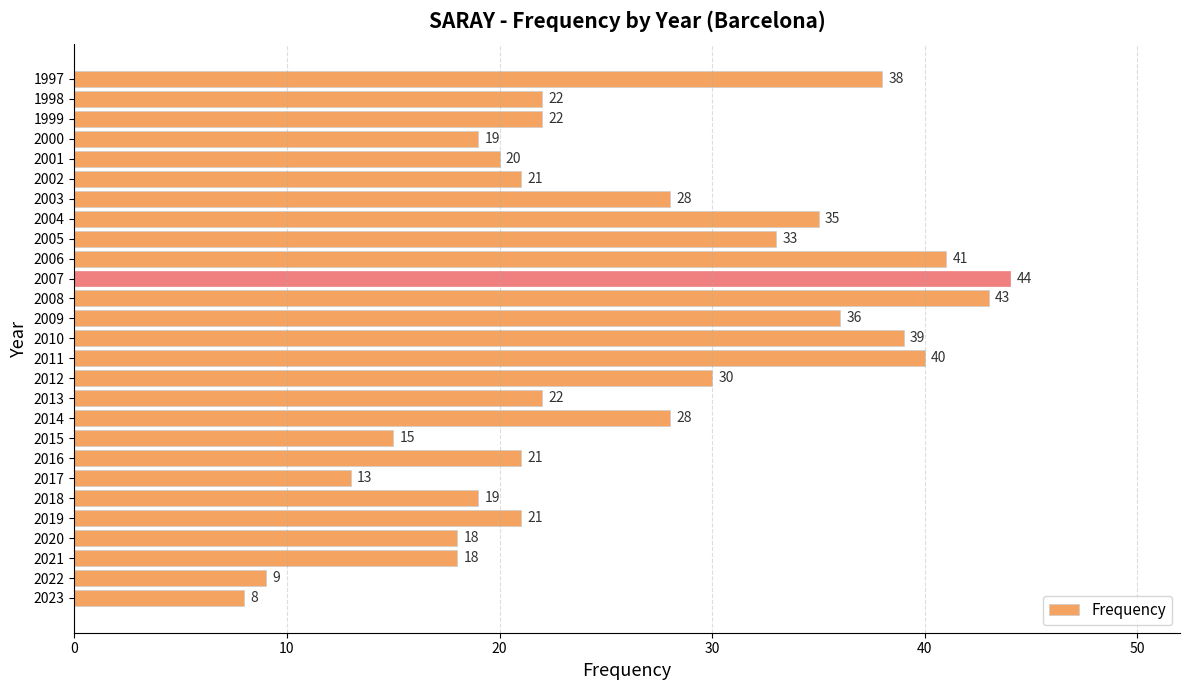

Approximately how many times larger is the value at 2009 compared to 2010?

0.9